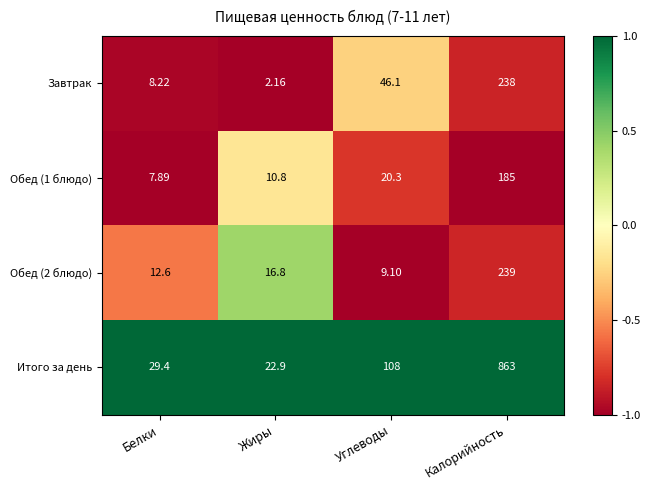

Which series changed the most between Белки and Углеводы?

Итого за день